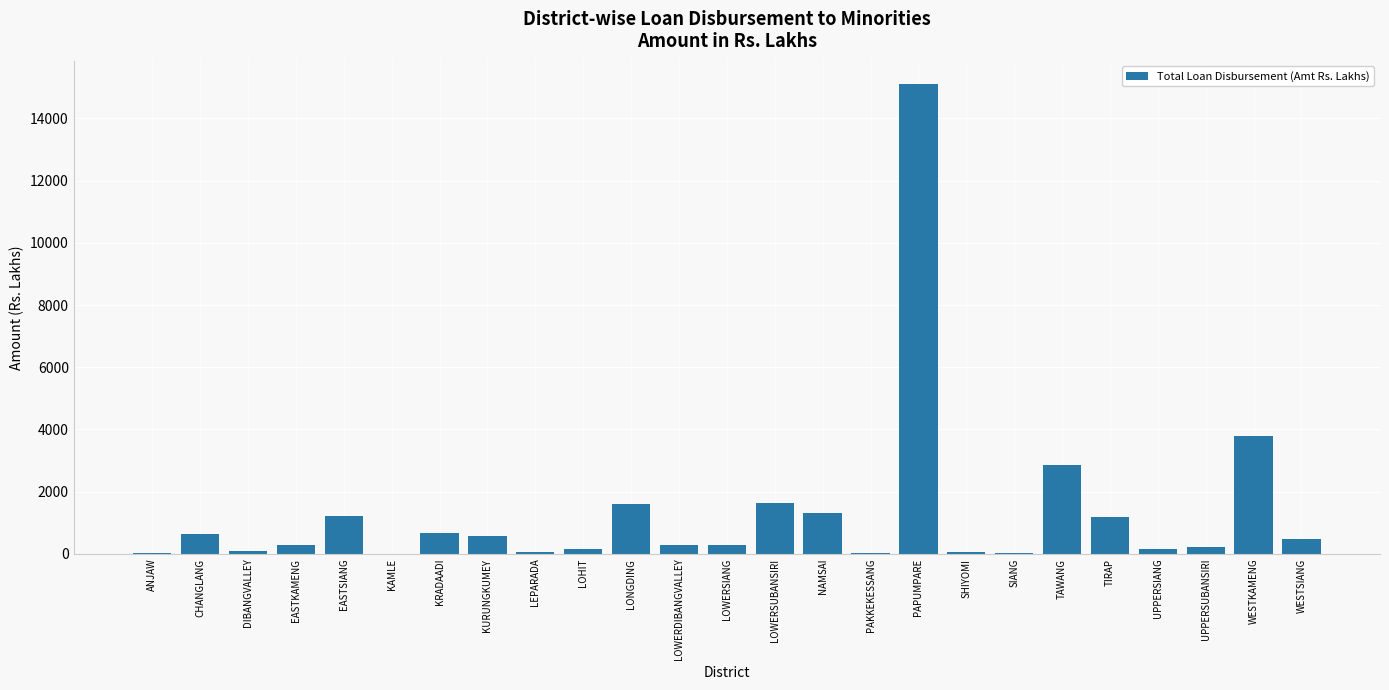

The value at LOWERSIANG is 289.7. True or false?

True